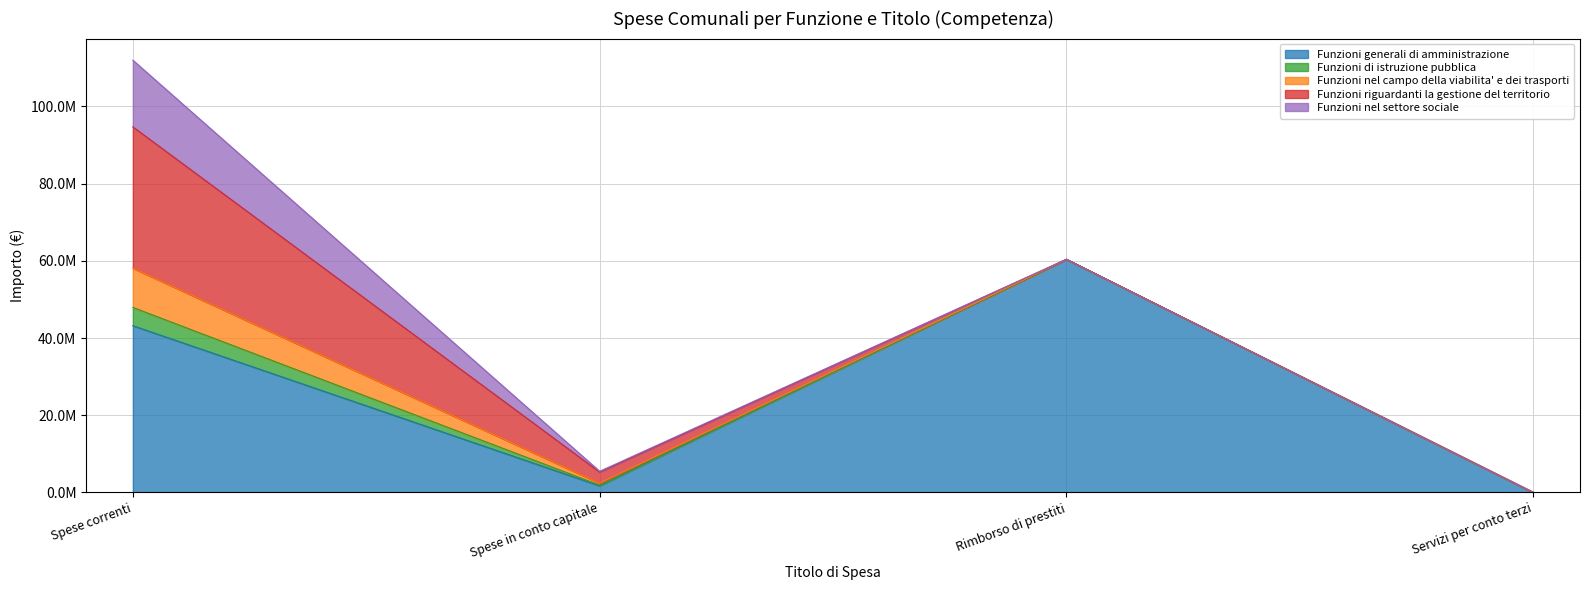

Reading right to left, extract all data points from this chart.

Funzioni generali di amministrazione: Servizi per conto terzi=0.0	Rimborso di prestiti=60396943.5	Spese in conto capitale=1720000.0	Spese correnti=43194640.7
Funzioni di istruzione pubblica: Servizi per conto terzi=0.0	Rimborso di prestiti=0.0	Spese in conto capitale=170000.0	Spese correnti=4734815.1
Funzioni nel campo della viabilita' e dei trasporti: Servizi per conto terzi=0.0	Rimborso di prestiti=0.0	Spese in conto capitale=502723.9	Spese correnti=10191452.8
Funzioni riguardanti la gestione del territorio: Servizi per conto terzi=0.0	Rimborso di prestiti=0.0	Spese in conto capitale=2883232.1	Spese correnti=36582209.7
Funzioni nel settore sociale: Servizi per conto terzi=0.0	Rimborso di prestiti=0.0	Spese in conto capitale=208054.0	Spese correnti=17264454.6